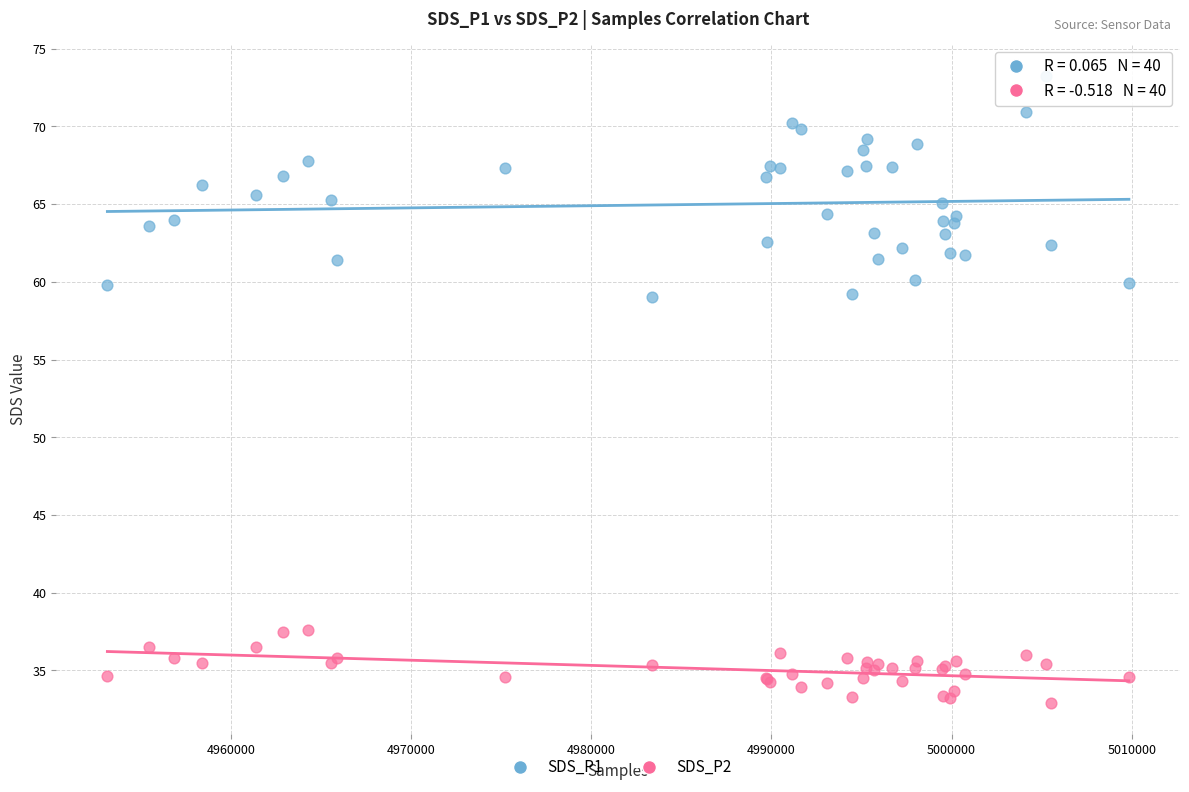

Which series reaches the minimum Y coordinate?

SDS_P2